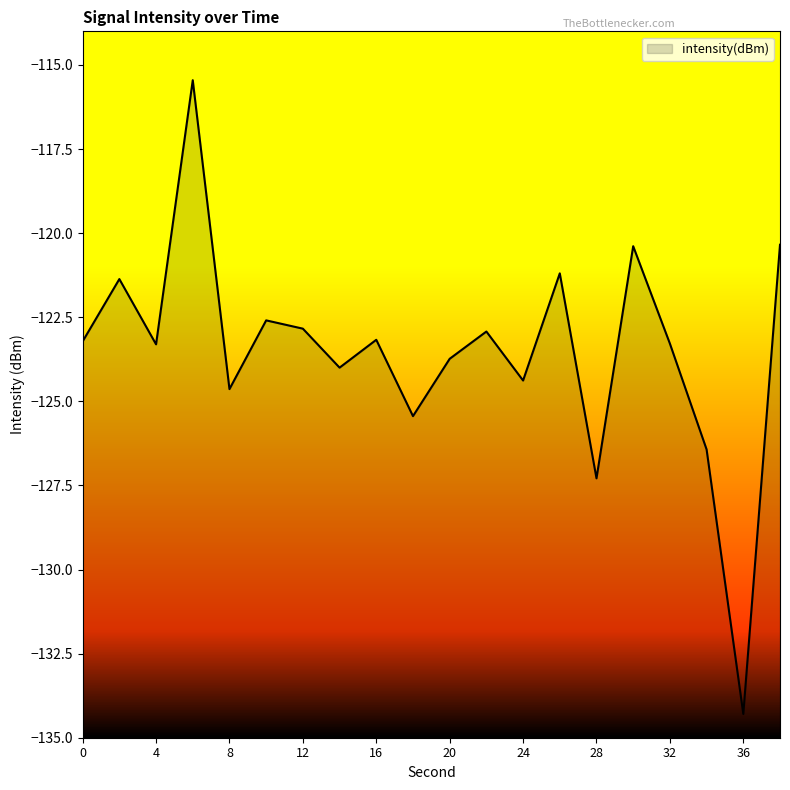

Does the chart display data point markers on the line(s)?

No